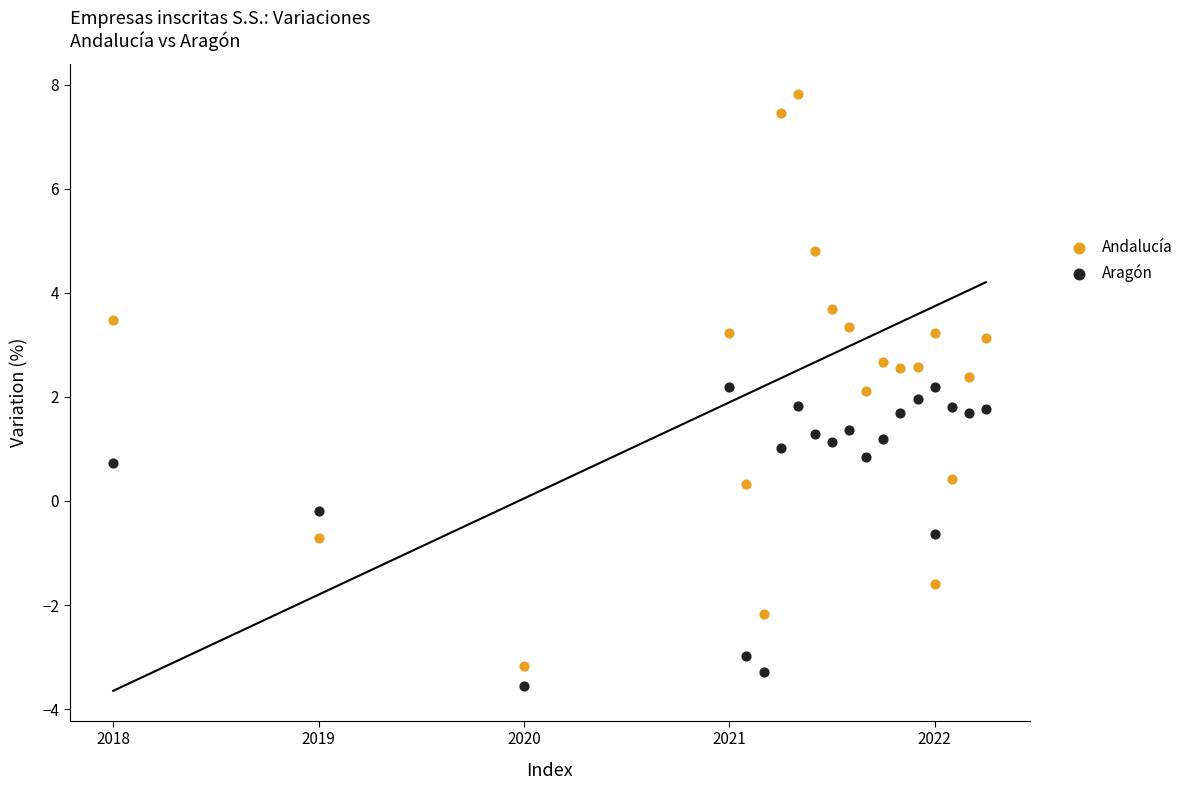

Which series contains the lowest Y value?

Aragón